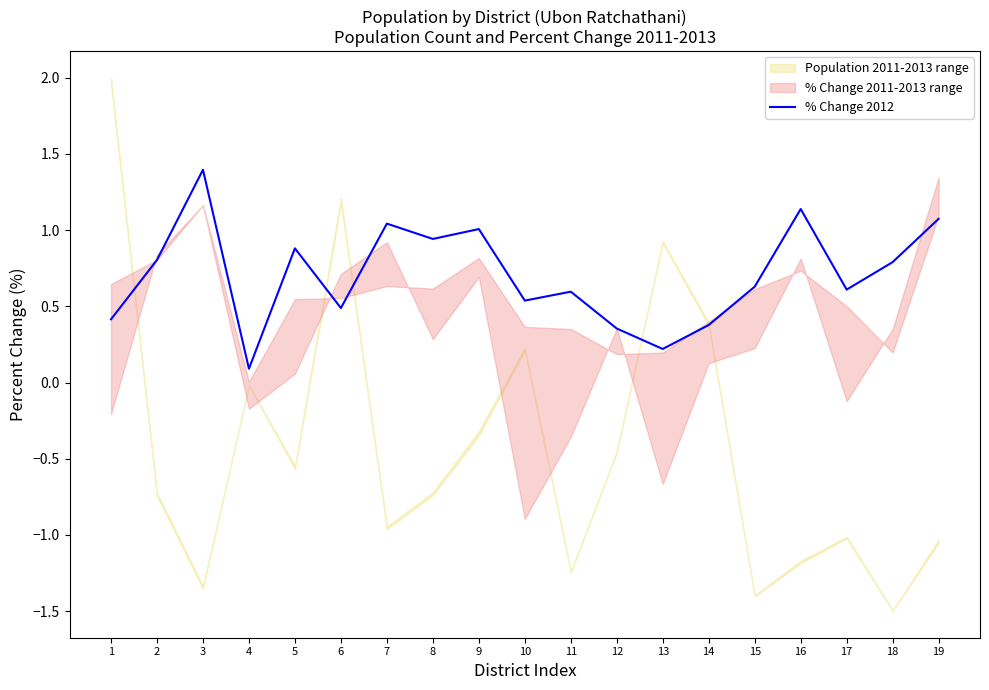

The chart shows a value of 0.2 at 17. True or false?

False